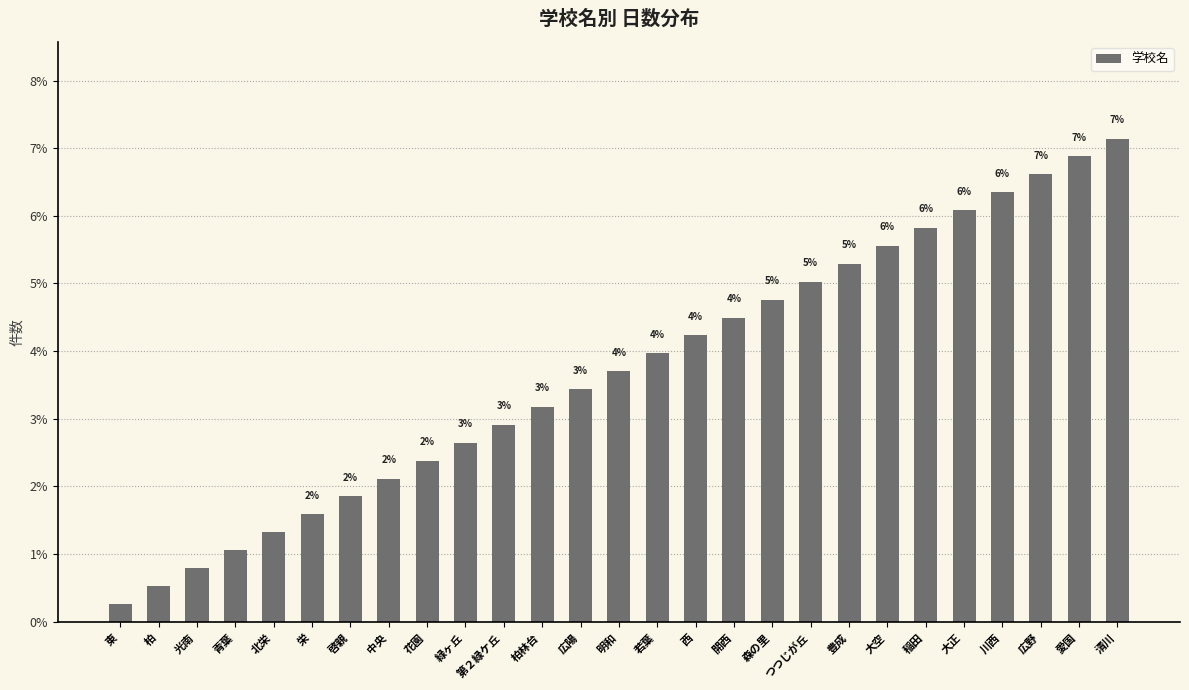

Does the chart contain any negative values?

No